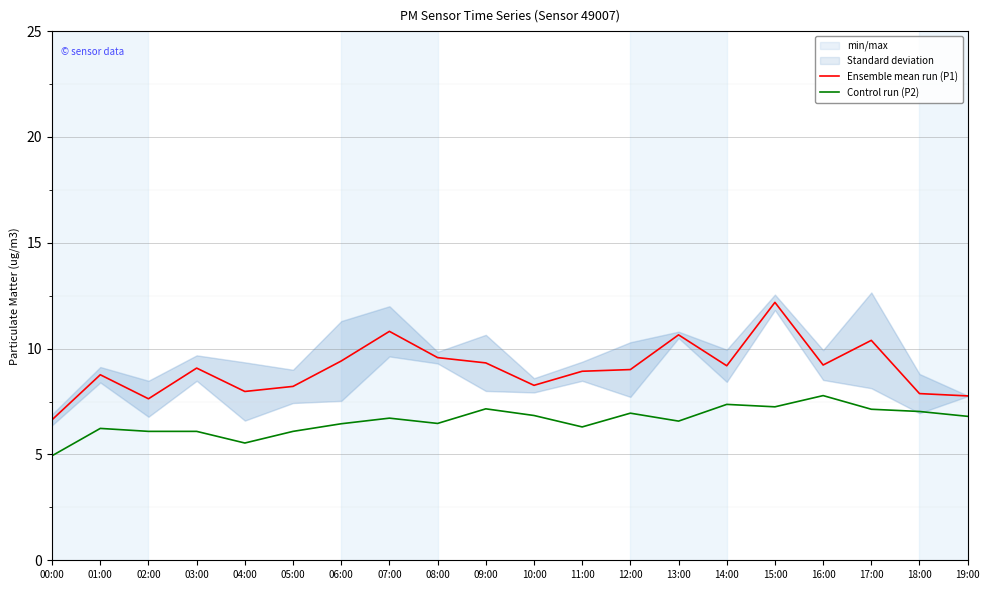

Reading right to left, list all the values displayed in this chart.

Ensemble mean run (P1): 7.8	7.9	10.4	9.2	12.2	9.2	10.7	9.0	8.9	8.3	9.3	9.6	10.8	9.4	8.2	8.0	9.1	7.6	8.8	6.6
Control run (P2): 6.8	7.0	7.1	7.8	7.2	7.4	6.6	6.9	6.3	6.8	7.2	6.5	6.7	6.5	6.1	5.5	6.1	6.1	6.2	4.9